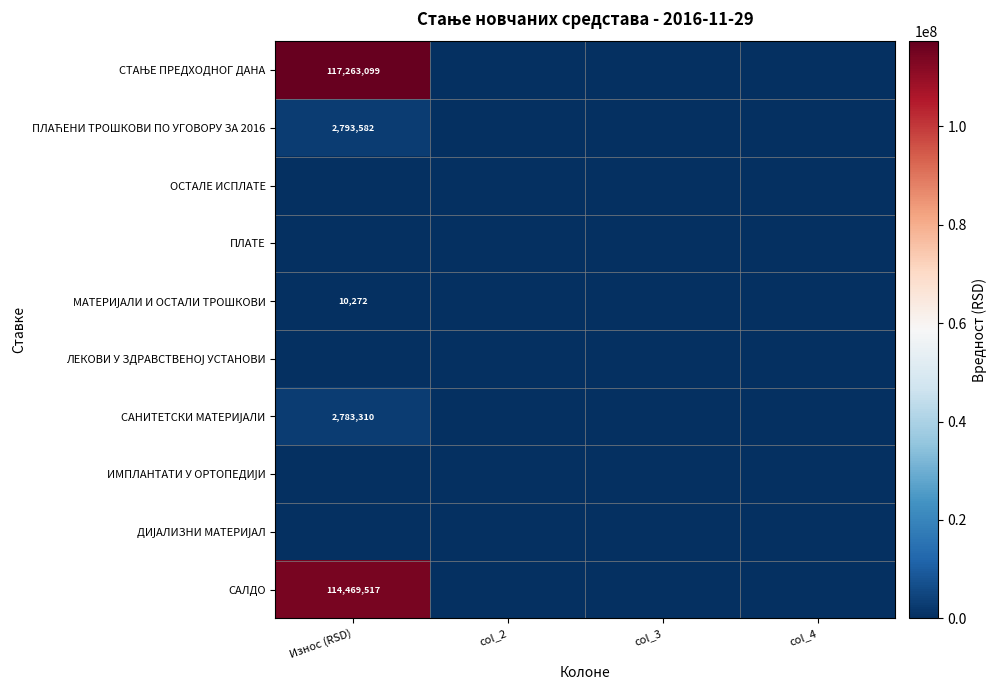

Which series has the largest total across all categories?

СТАЊЕ ПРЕДХОДНОГ ДАНА